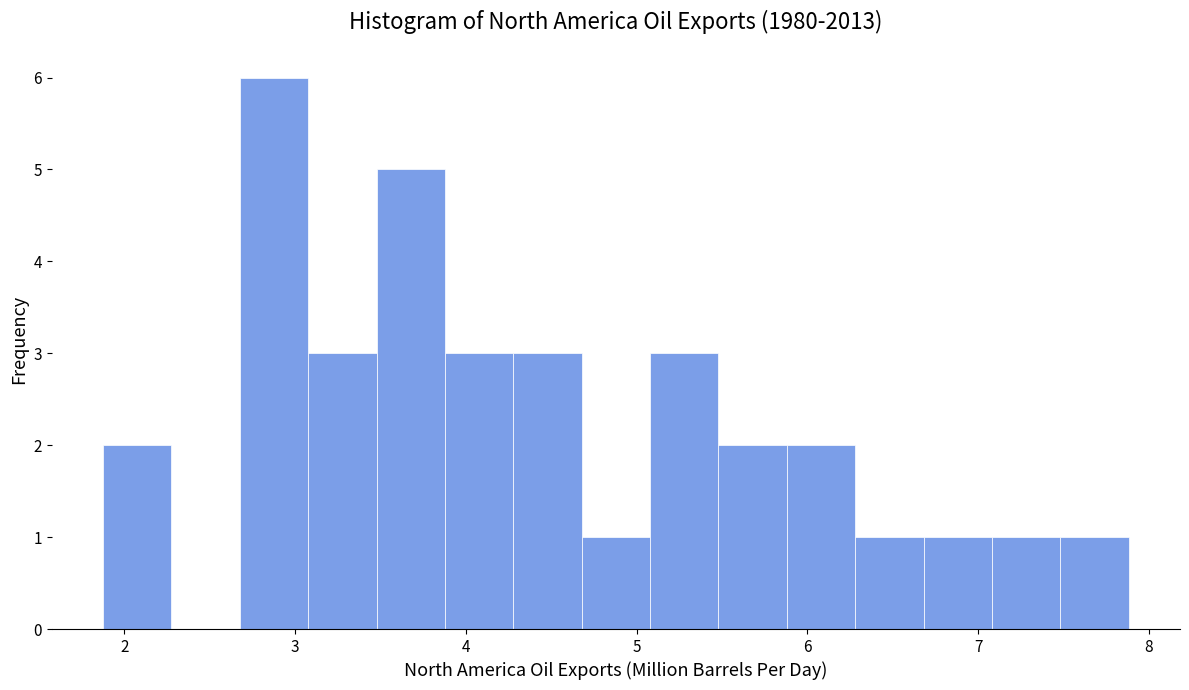

Reading left to right, list every bar in this chart as the range it spans on the x-axis followed by its height. Neither the bar edges nor the heights are printed on the chart, so give them approximately, as read against the axes.

1.9 to 2.3: 2
2.3 to 2.7: 0
2.7 to 3.1: 6
3.1 to 3.5: 3
3.5 to 3.9: 5
3.9 to 4.3: 3
4.3 to 4.7: 3
4.7 to 5.1: 1
5.1 to 5.5: 3
5.5 to 5.9: 2
5.9 to 6.3: 2
6.3 to 6.7: 1
6.7 to 7.1: 1
7.1 to 7.5: 1
7.5 to 7.9: 1